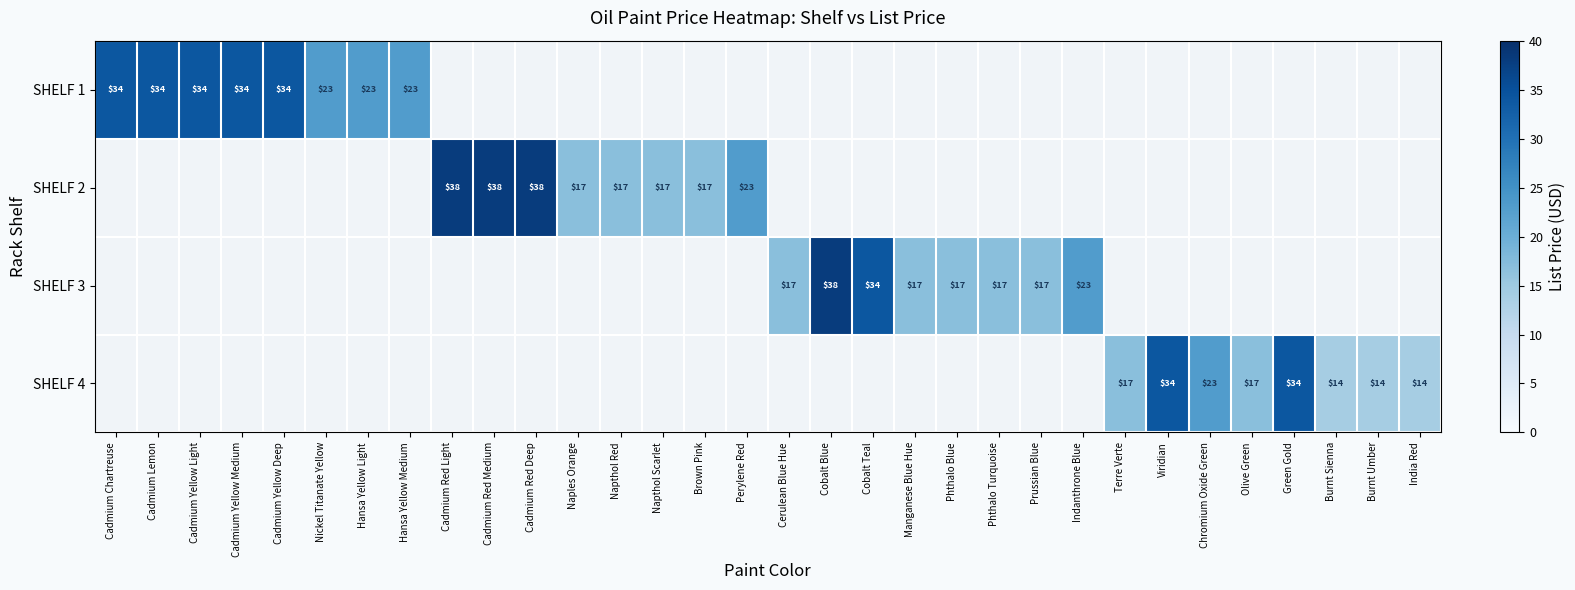

The value of SHELF 3 at Cobalt Teal is 9. True or false?

False